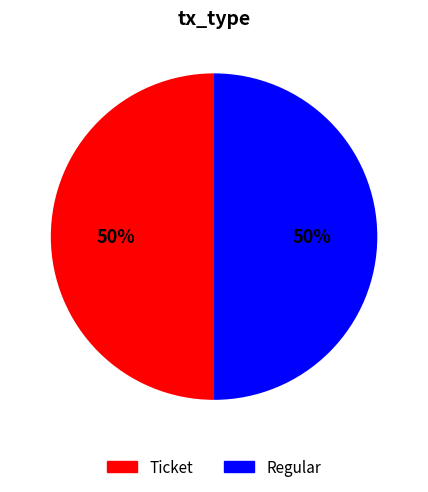

What is the ratio of the value at Regular to the value at Ticket?

1.0